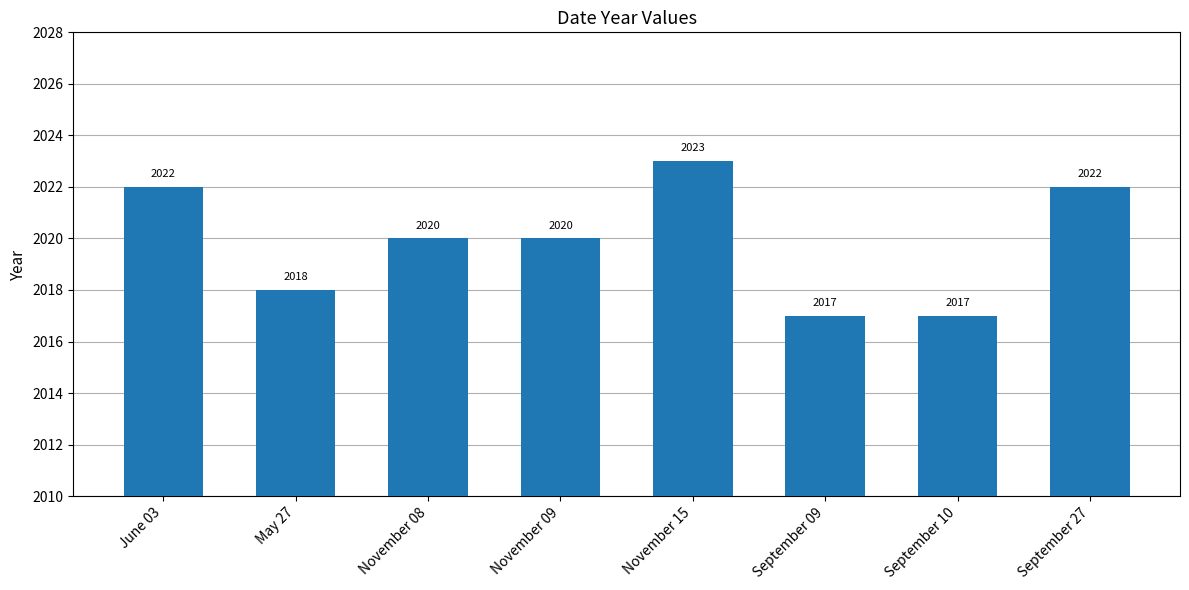

Count the values in the range 2018 to 2022.

5